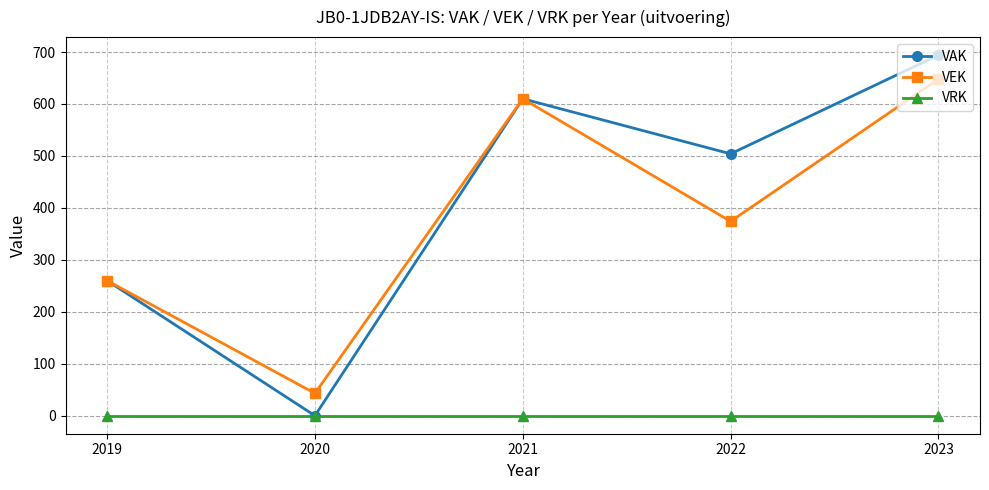

True or false: VEK and VRK intersect in this chart.

False